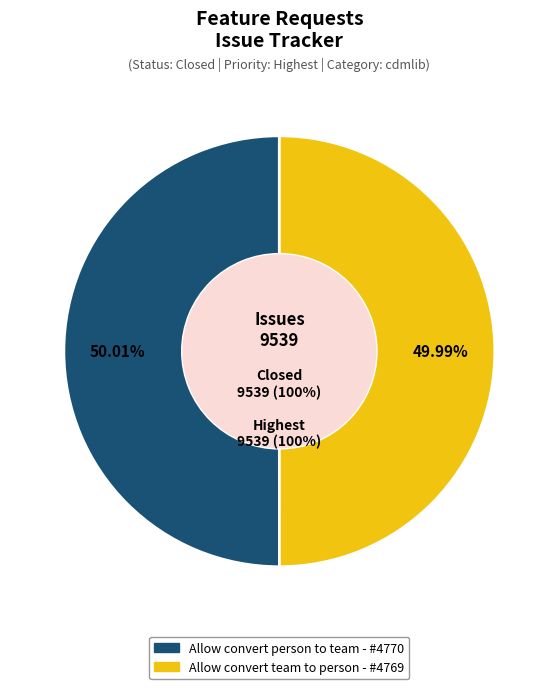

What percentage is NOT represented by Allow convert team to person?

50.0%